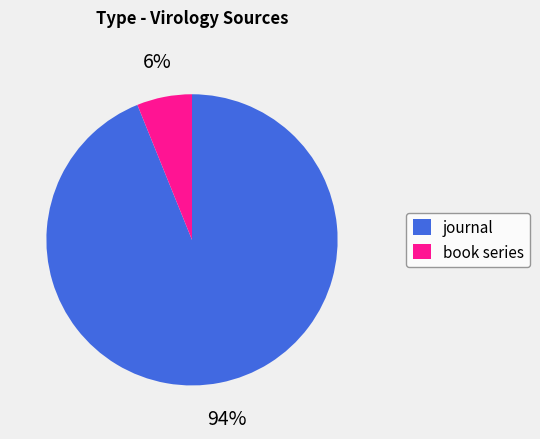

Does any single category account for the majority?

Yes